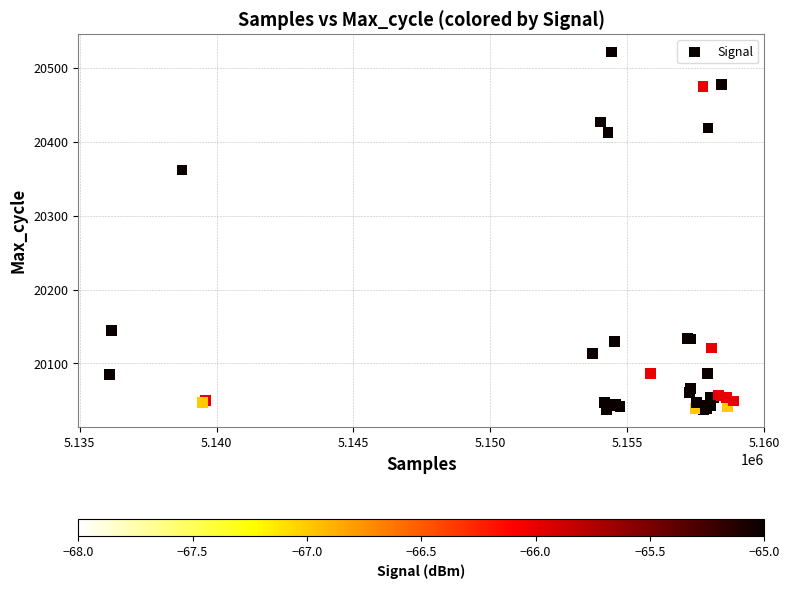

What Y value in the scatter plot is closest to 20280?

20362